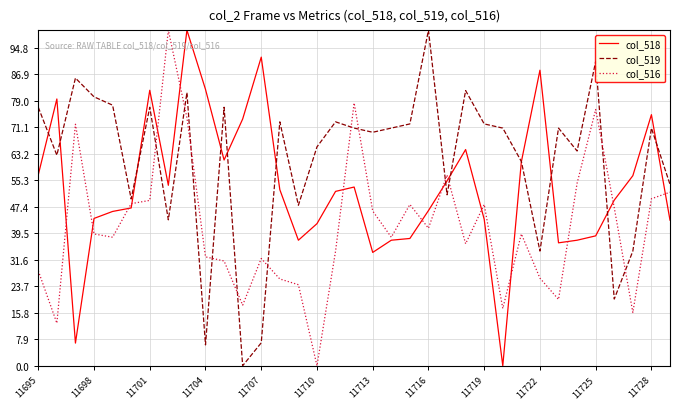

How many intersections are there between col_519 and col_516?

12